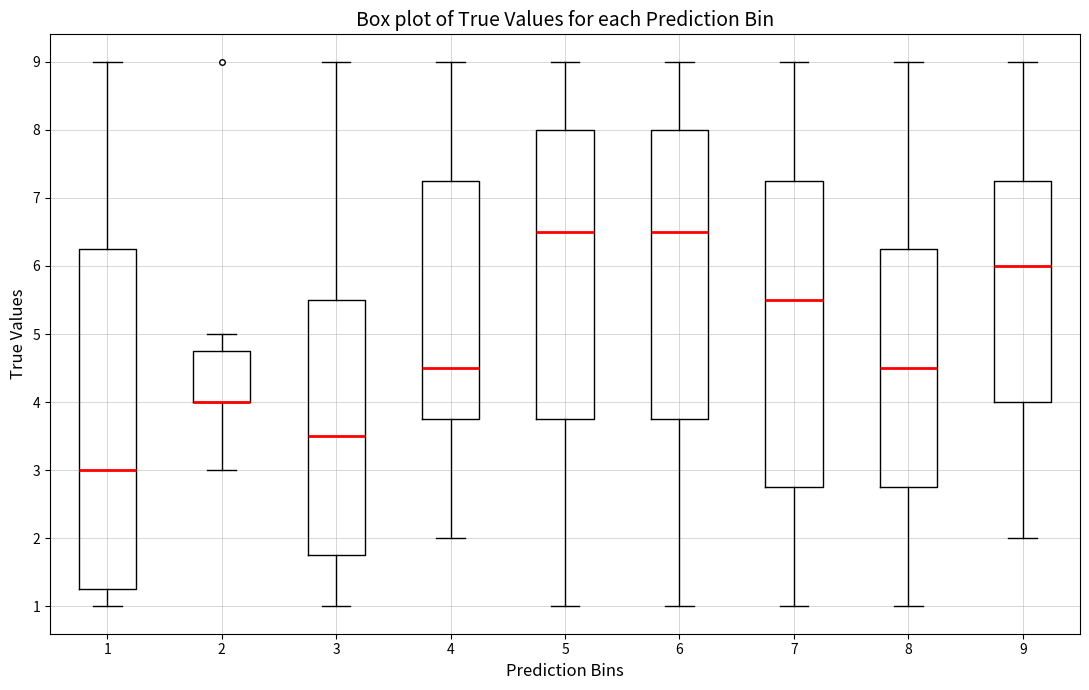

Where does the lower whisker of the box at x = 9 end on the y-axis? The values are not printed on the chart, so give them approximately, as read against the axis.

2.0